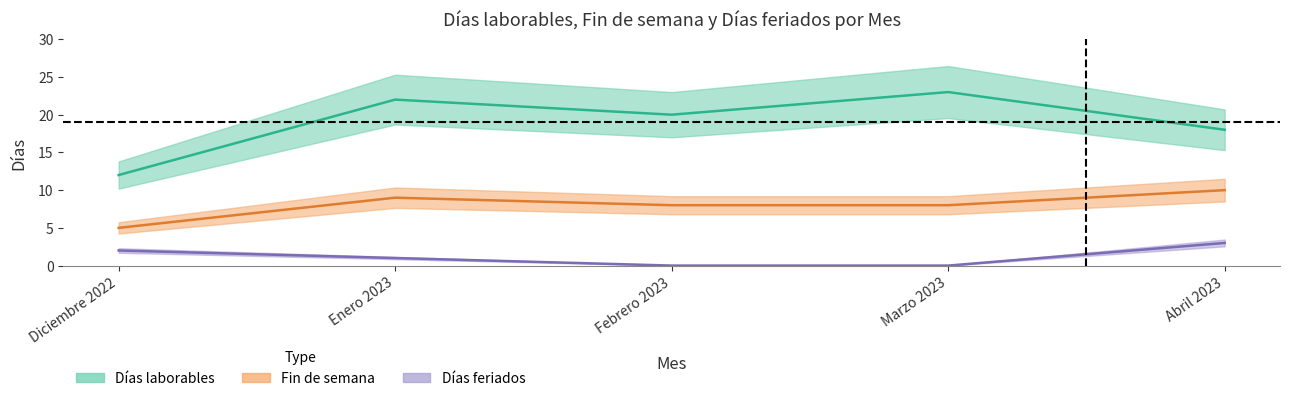

What is the maximum value for Días feriados?

3